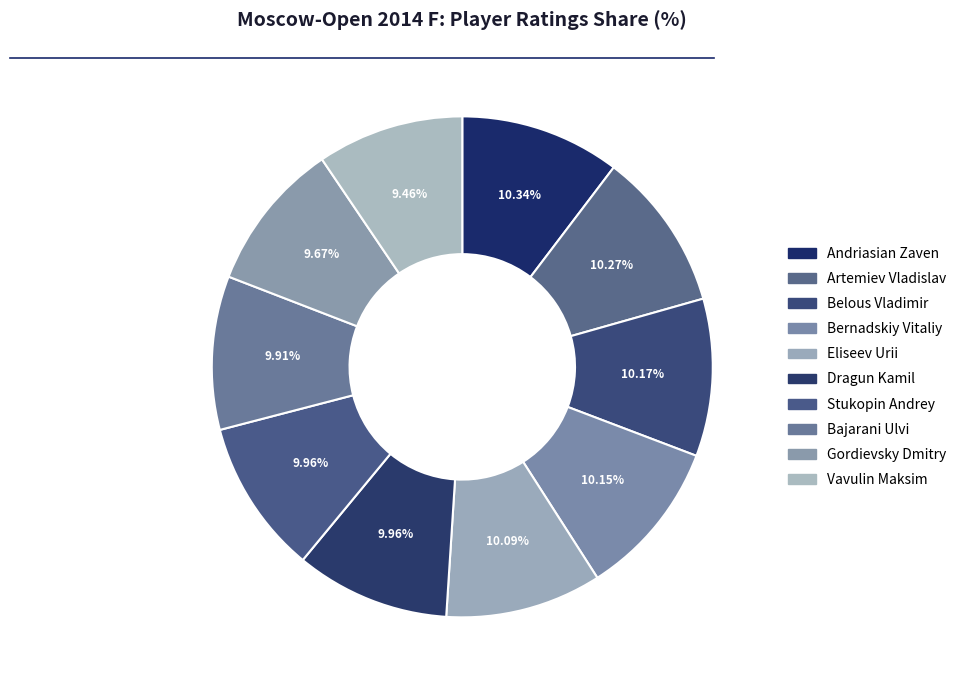

Count the number of slices in the pie.

10